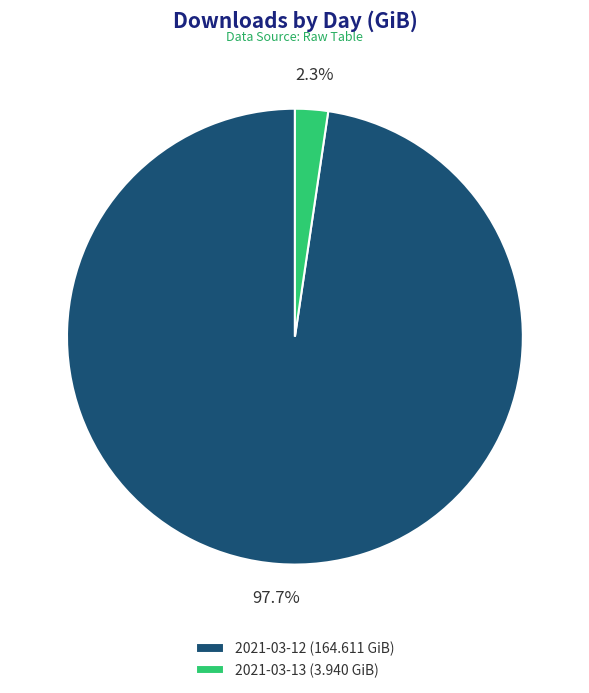

What percentage is the 2021-03-12 slice, to the nearest percent?

98%